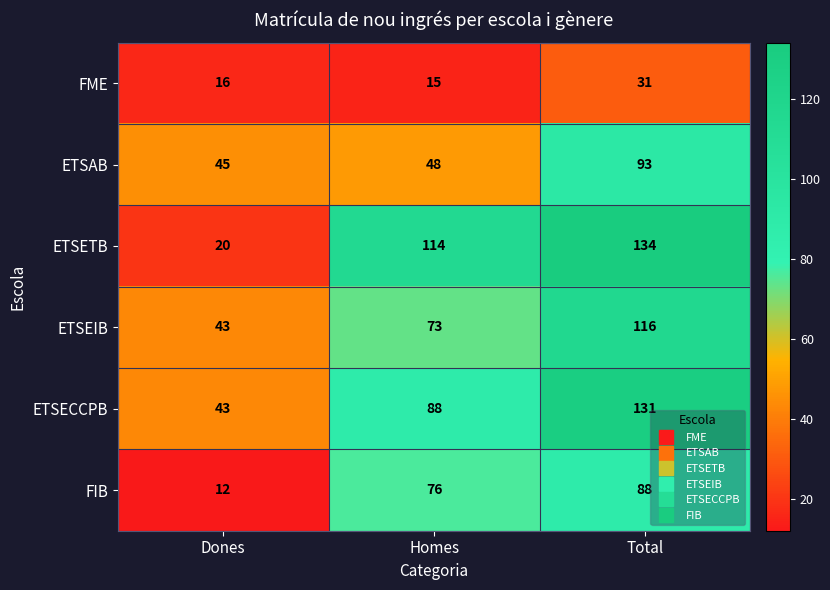

What is the sum of all FME values?

62